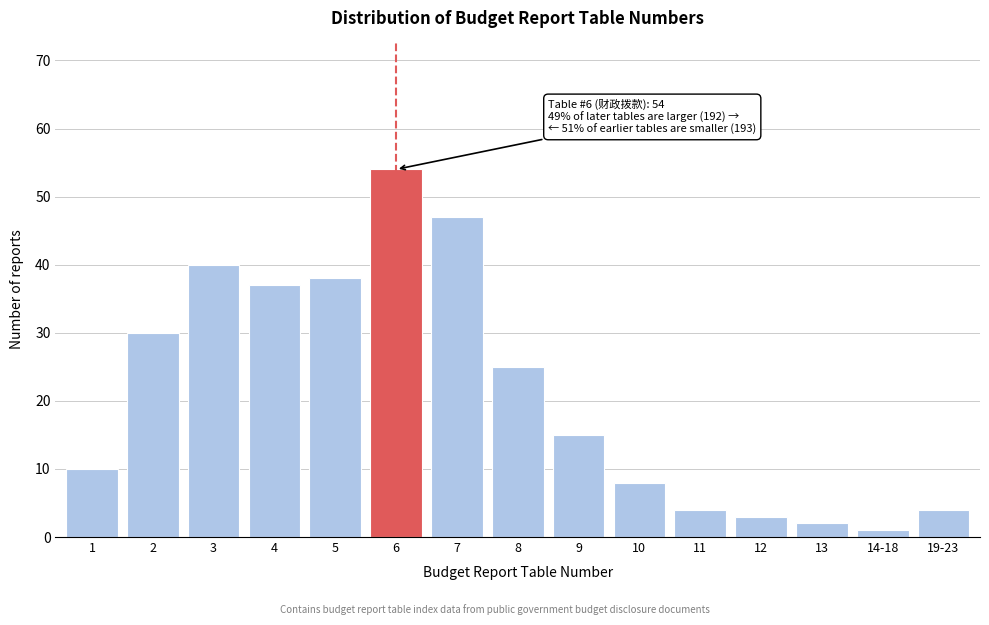

Reading left to right, what are all the values shown in this chart?

10	30	40	37	38	54	47	25	15	8	4	3	2	1	4